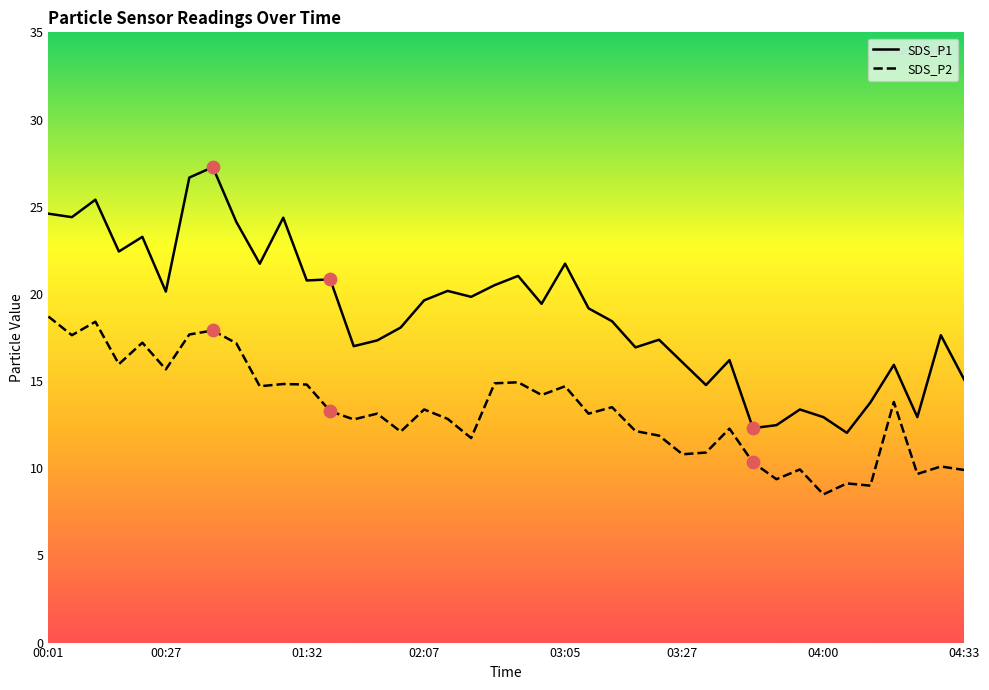

Which series reaches the minimum Y coordinate?

SDS_P2